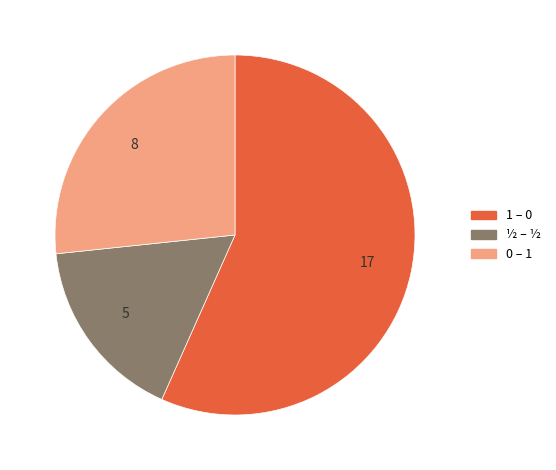

Is it true that 1 – 0 is 57% of the pie?

True